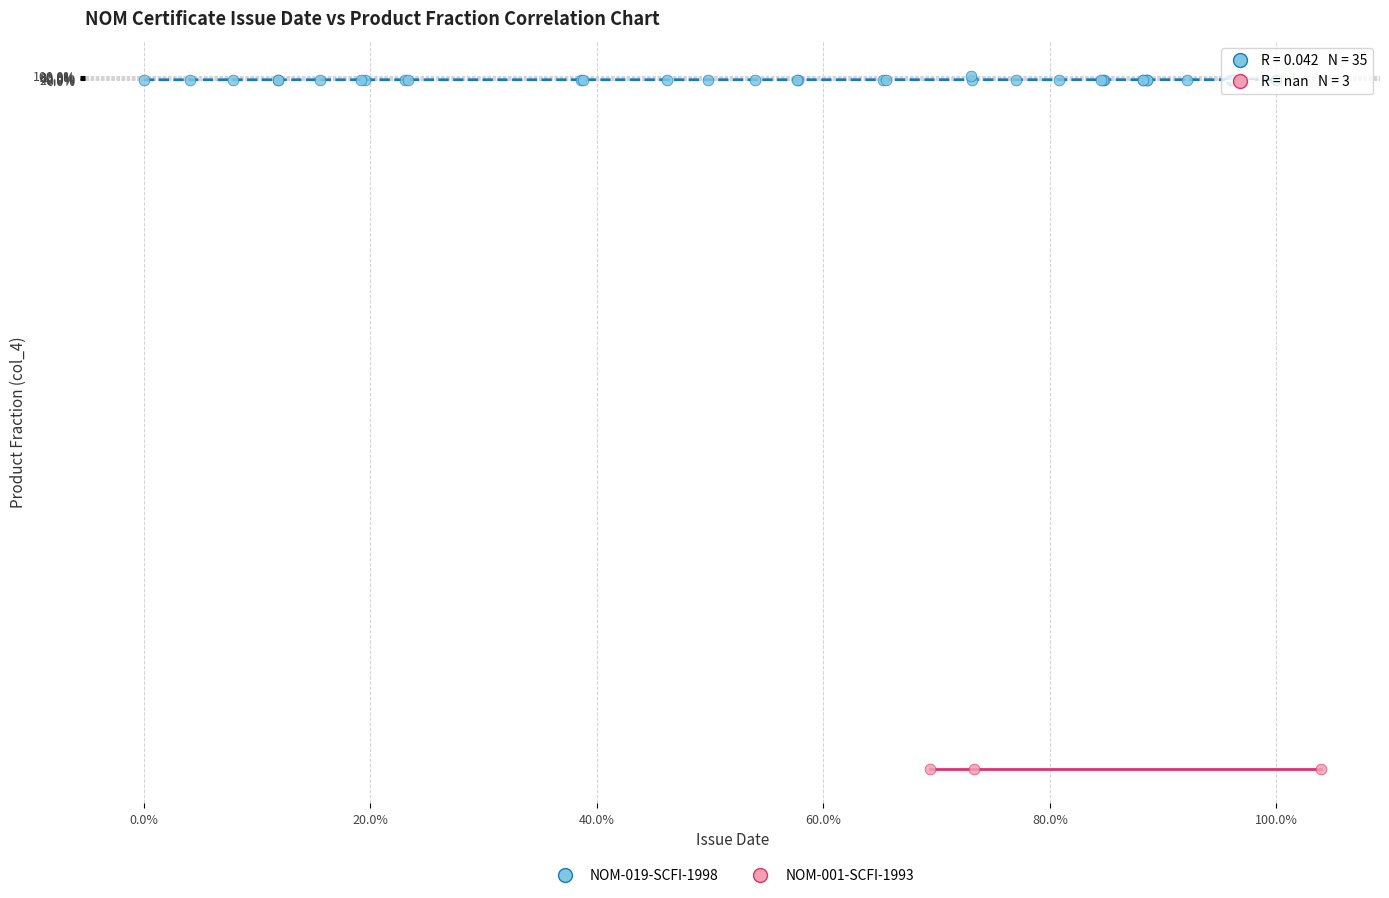

What are all the series names shown in the legend?

NOM-019-SCFI-1998, NOM-001-SCFI-1993